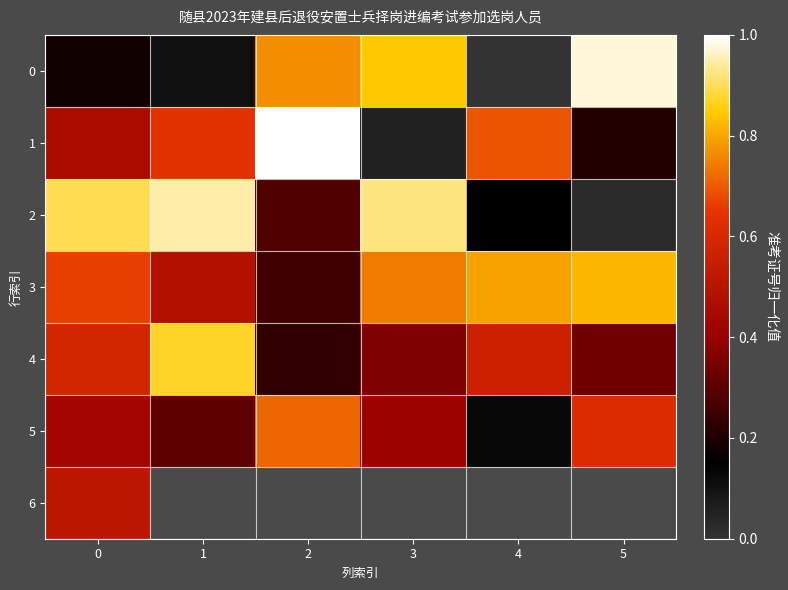

List the labels in order of 5 value, largest first.

2, 5, 0, 3, 1, 4